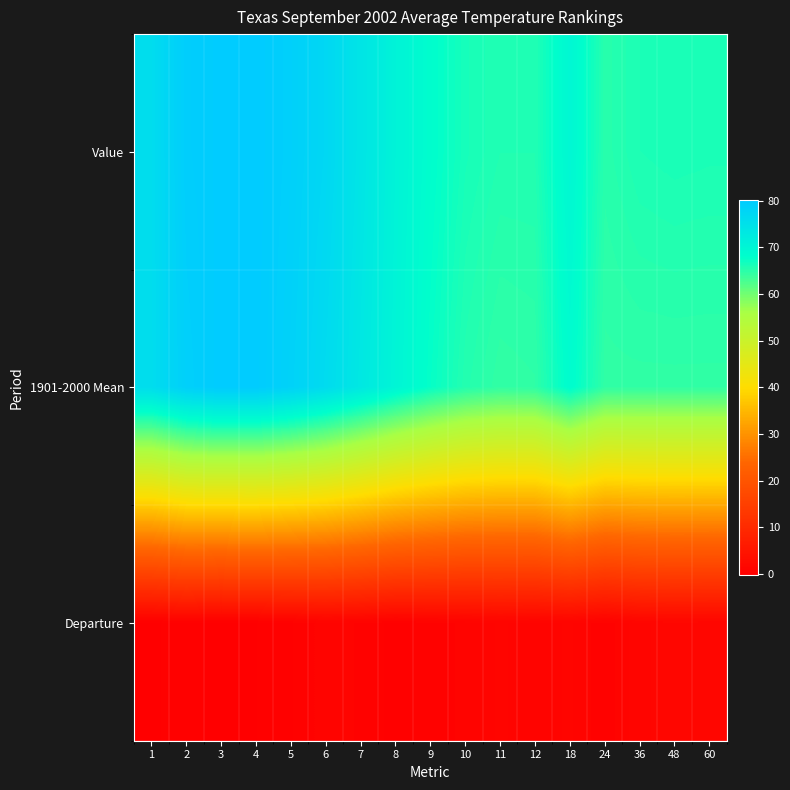

Reading left to right, what are all the values shown in this chart?

Value: 1=76.0	2=79.4	3=79.9	4=80.1	5=78.9	6=77.2	7=74.1	8=70.7	9=68.3	10=66.4	11=65.7	12=65.7	18=69.7	24=65.2	36=66.0	48=66.2	60=66.1
1901-2000 Mean: 1=75.9	2=78.9	3=80.0	4=79.9	5=78.4	6=76.2	7=73.3	8=70.3	9=67.6	10=65.5	11=64.5	12=64.7	18=68.5	24=64.6	36=64.6	48=64.6	60=64.6
Departure: 1=0.1	2=0.5	3=-0.1	4=0.2	5=0.5	6=1.0	7=0.8	8=0.4	9=0.7	10=0.9	11=1.2	12=1.0	18=1.2	24=0.6	36=1.4	48=1.6	60=1.5